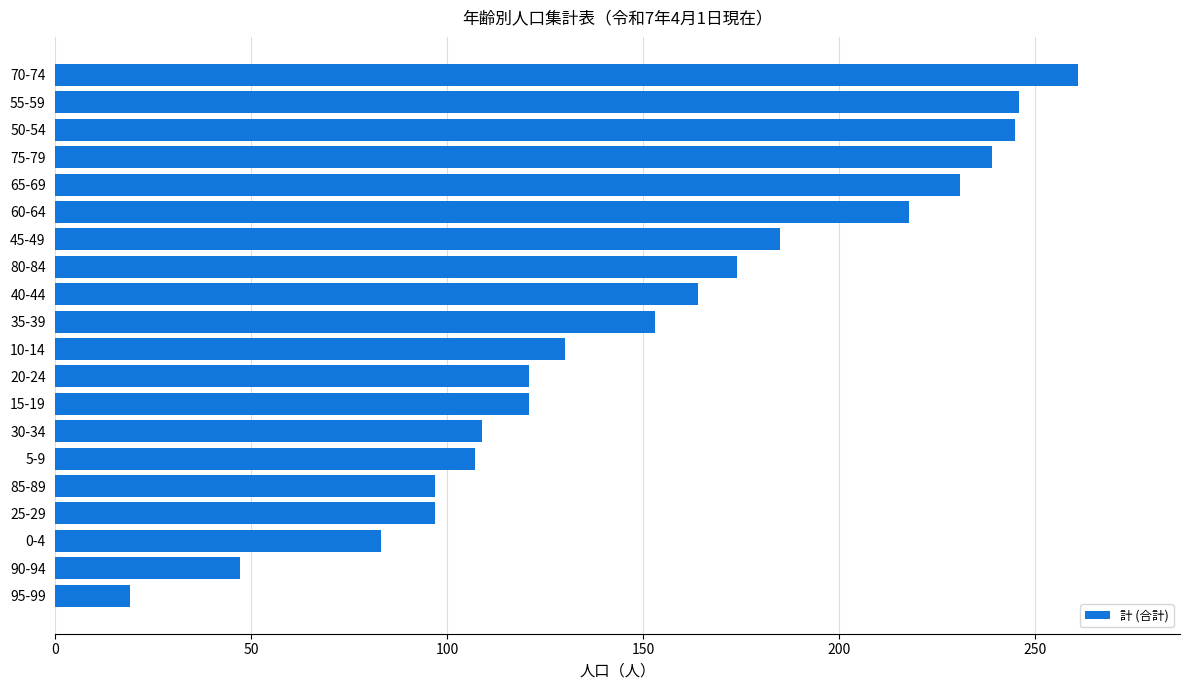

Read the value at 80-84, to the nearest 10.

170